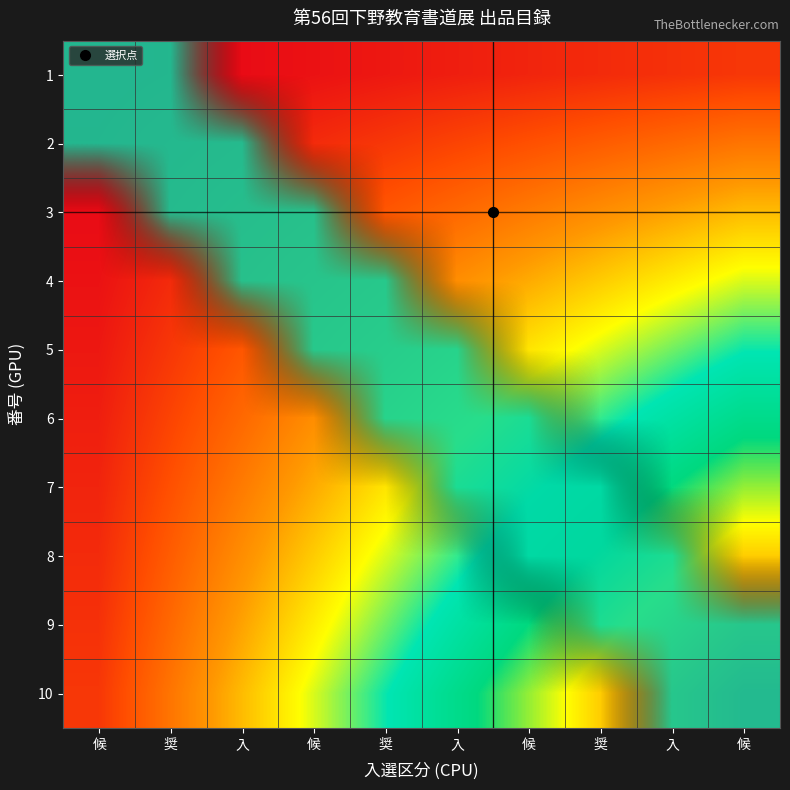

Is the value of 1 at 奨 greater than the value of 3 at 奨?

No